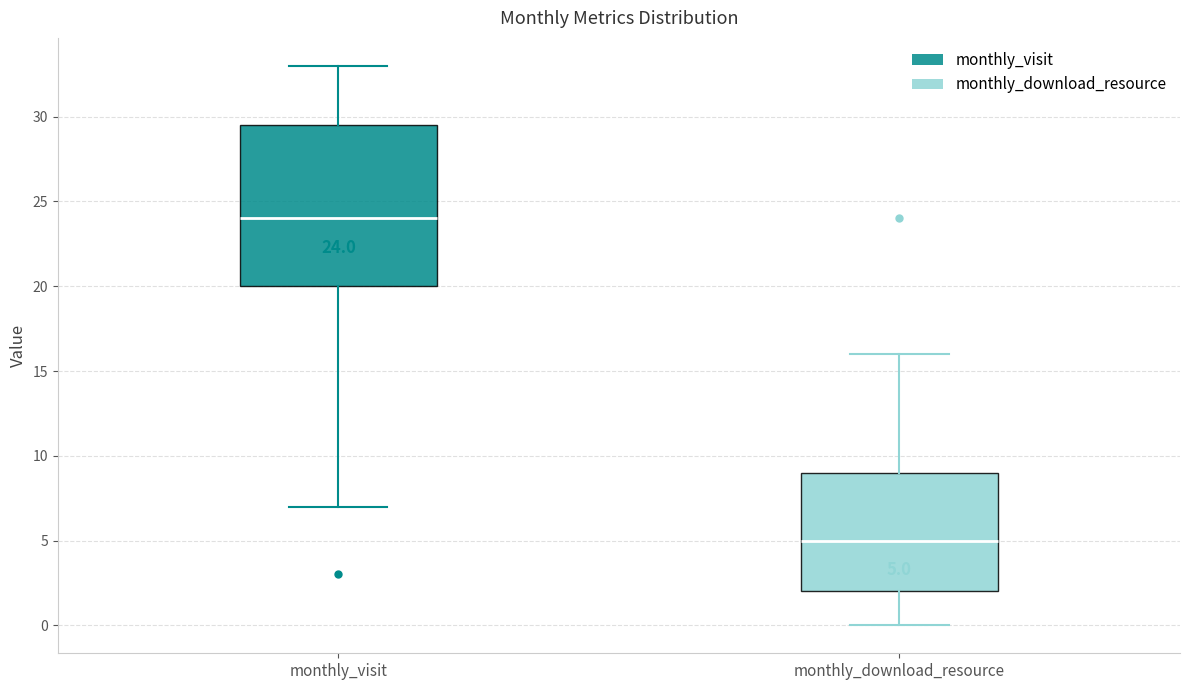

Comparing the boxes themselves (not the whiskers), which one is the tallest?

monthly_visit